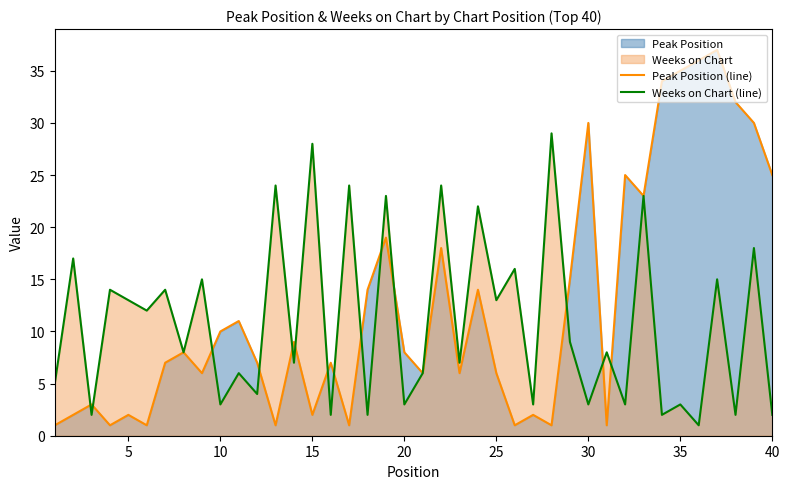

How many data points in Peak Position (line) are above 8?

18